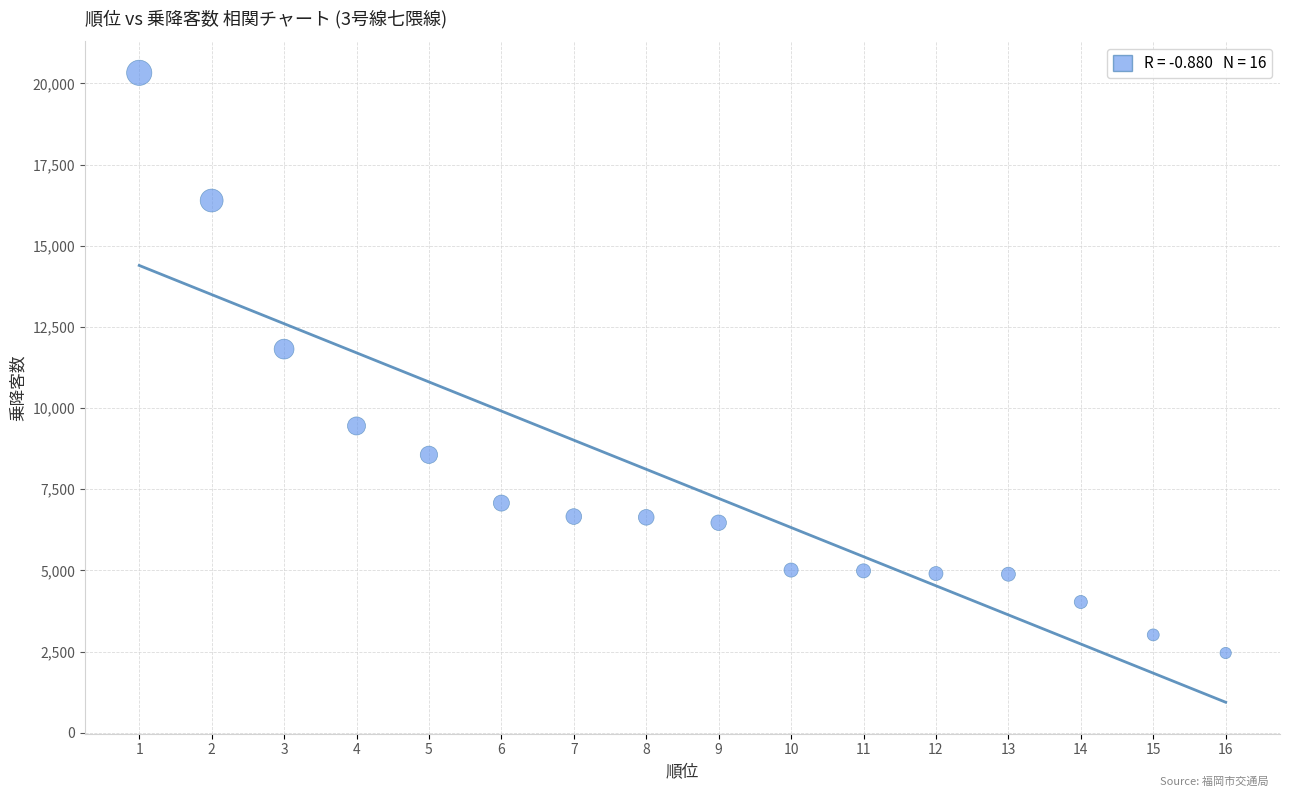

What Y value in the scatter plot is closest to 11392?

11817